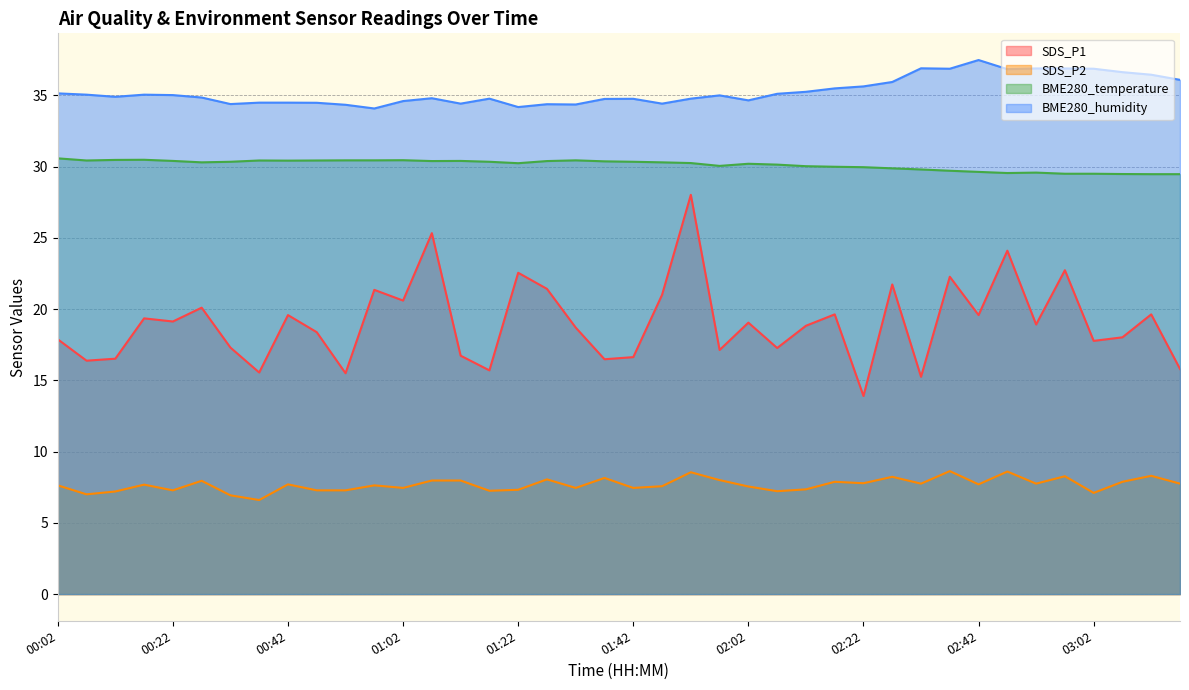

True or false: SDS_P1 and BME280_humidity intersect in this chart.

False